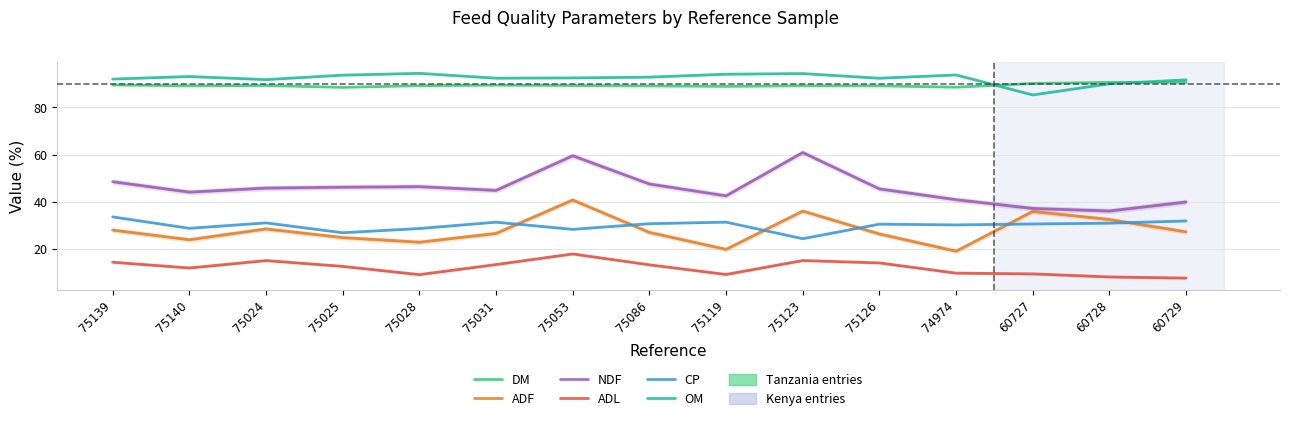

What is the total value across all series at 75024?

301.1